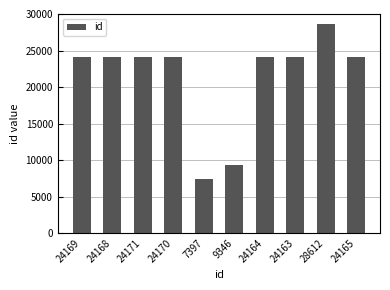

Which label corresponds to the largest value in the chart?

28612